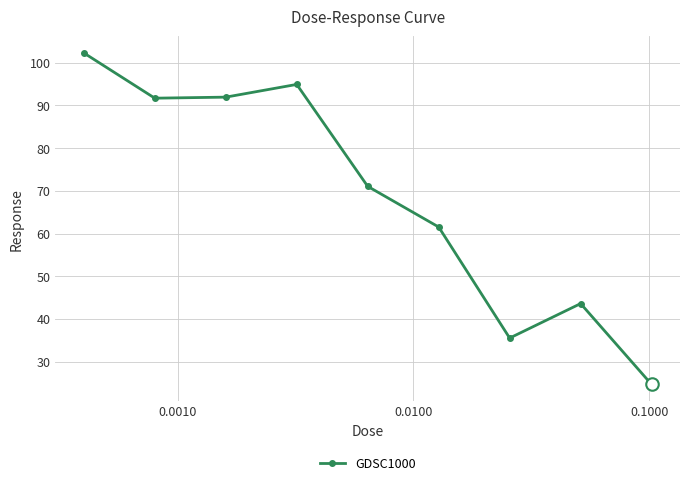

How many interior local peaks (higher than both neighbors) does the data have?

2